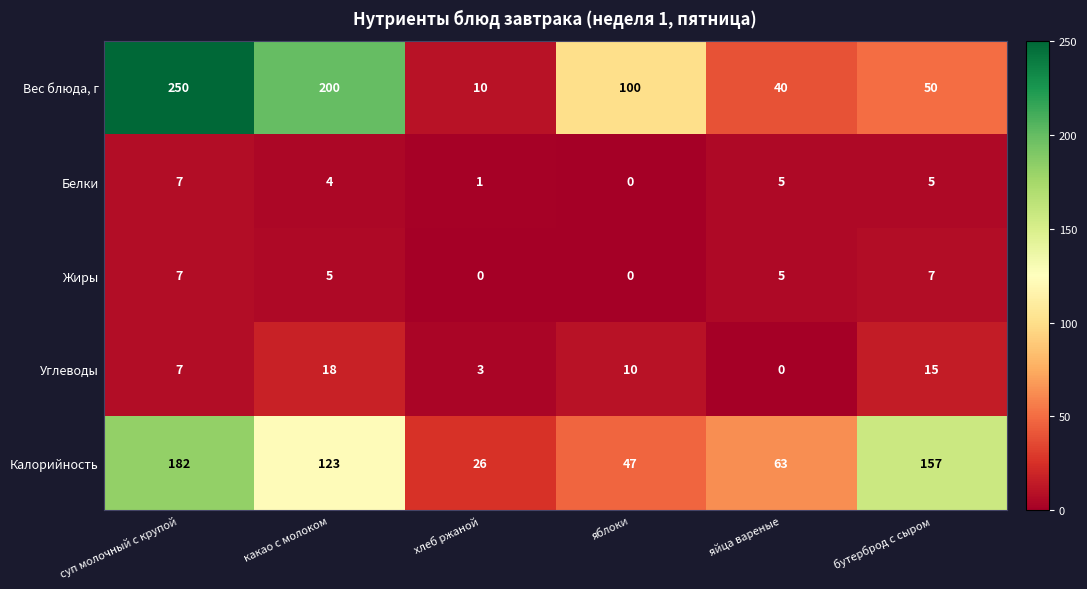

At бутерброд с сыром, list the series in order from largest to smallest.

Калорийность, Вес блюда, г, Углеводы, Жиры, Белки